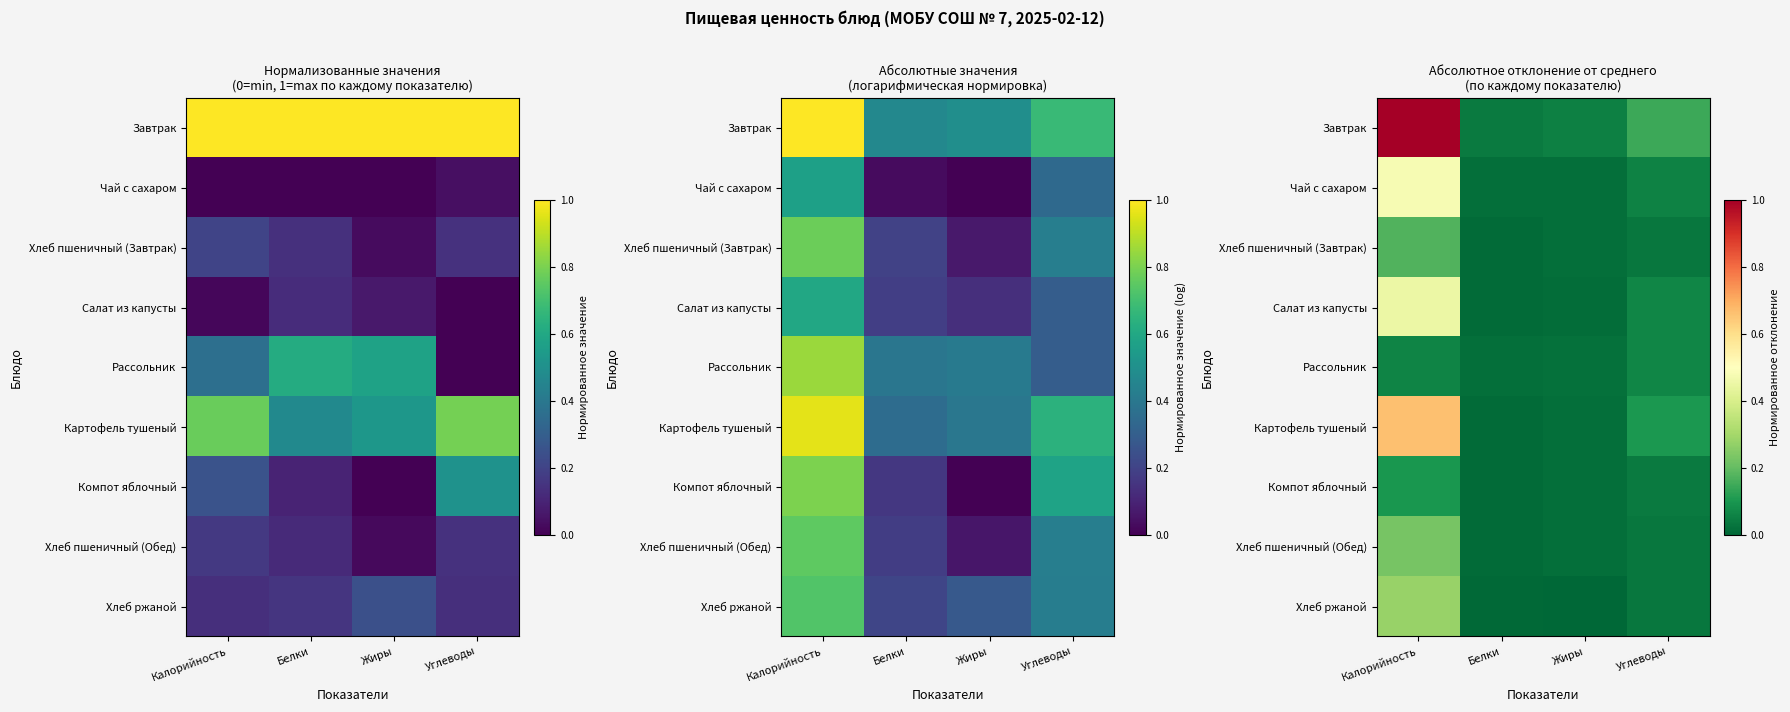

Between Углеводы and Белки, which is larger?

Углеводы